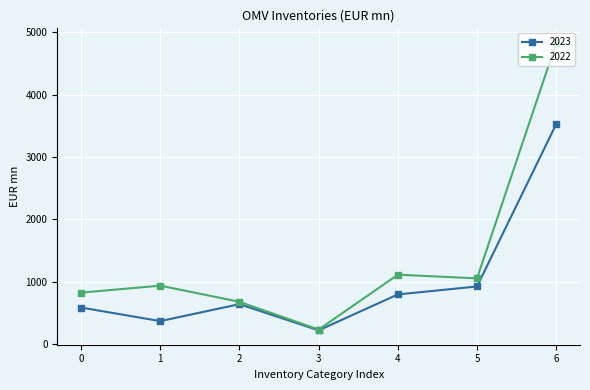

Which category has the lowest value across all series?

3